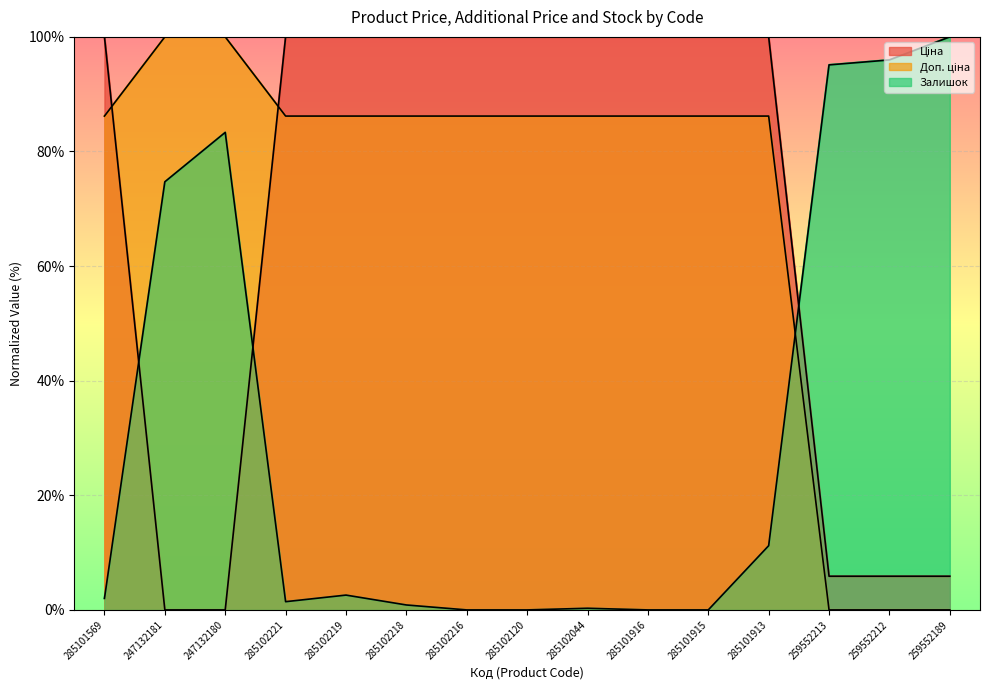

At which label does Доп. ціна first exceed 86?

285101569